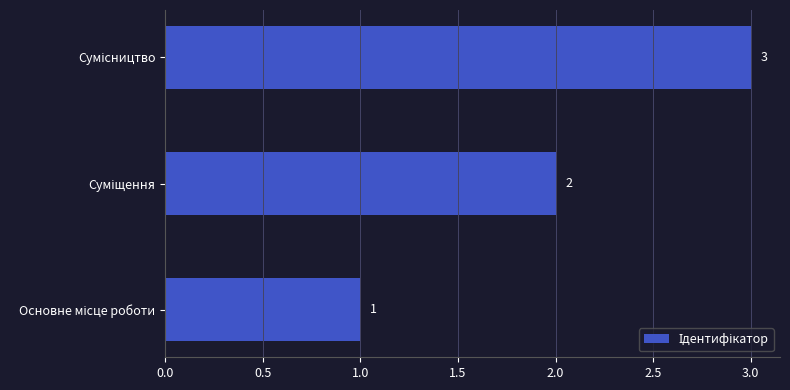

What is the greatest value displayed?

3